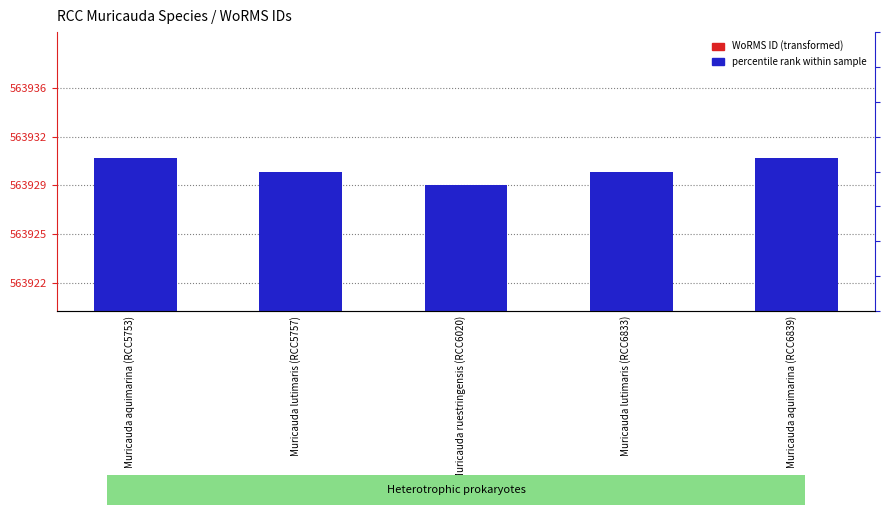

How many bars are there in total?

10